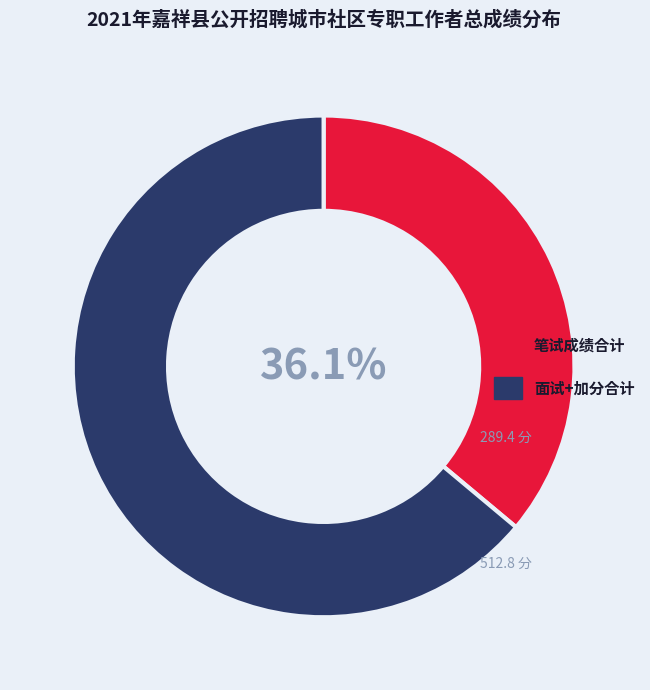

Is there a majority slice in this chart?

Yes